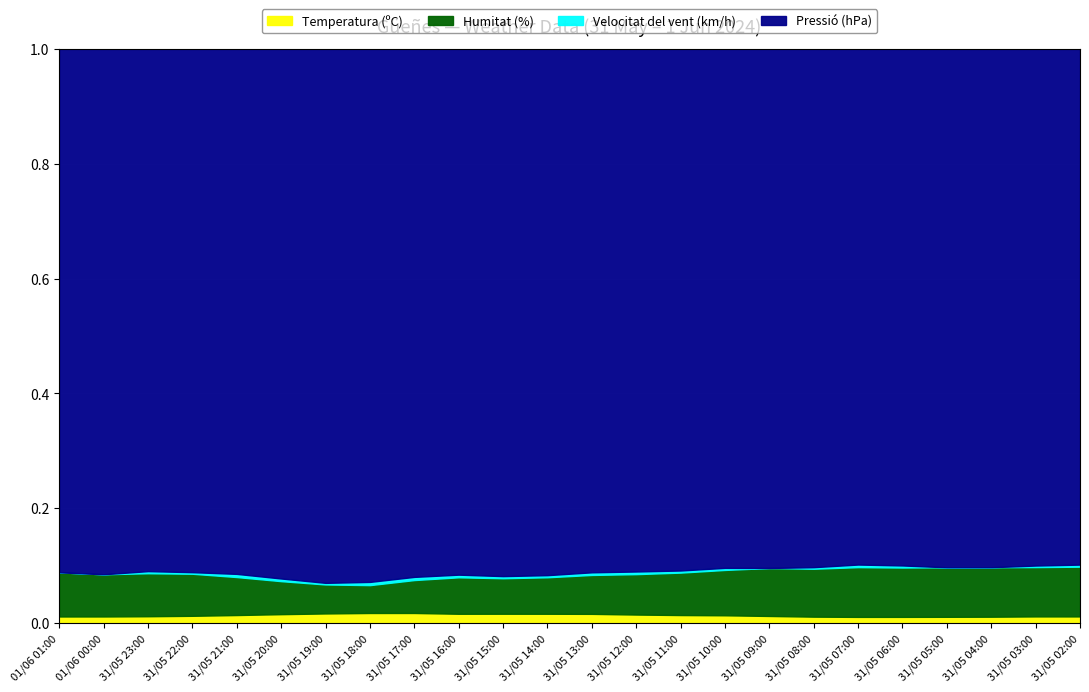

Is it true that Temperatura (ºC) equals 17.4 at 31/05 14:00?

True